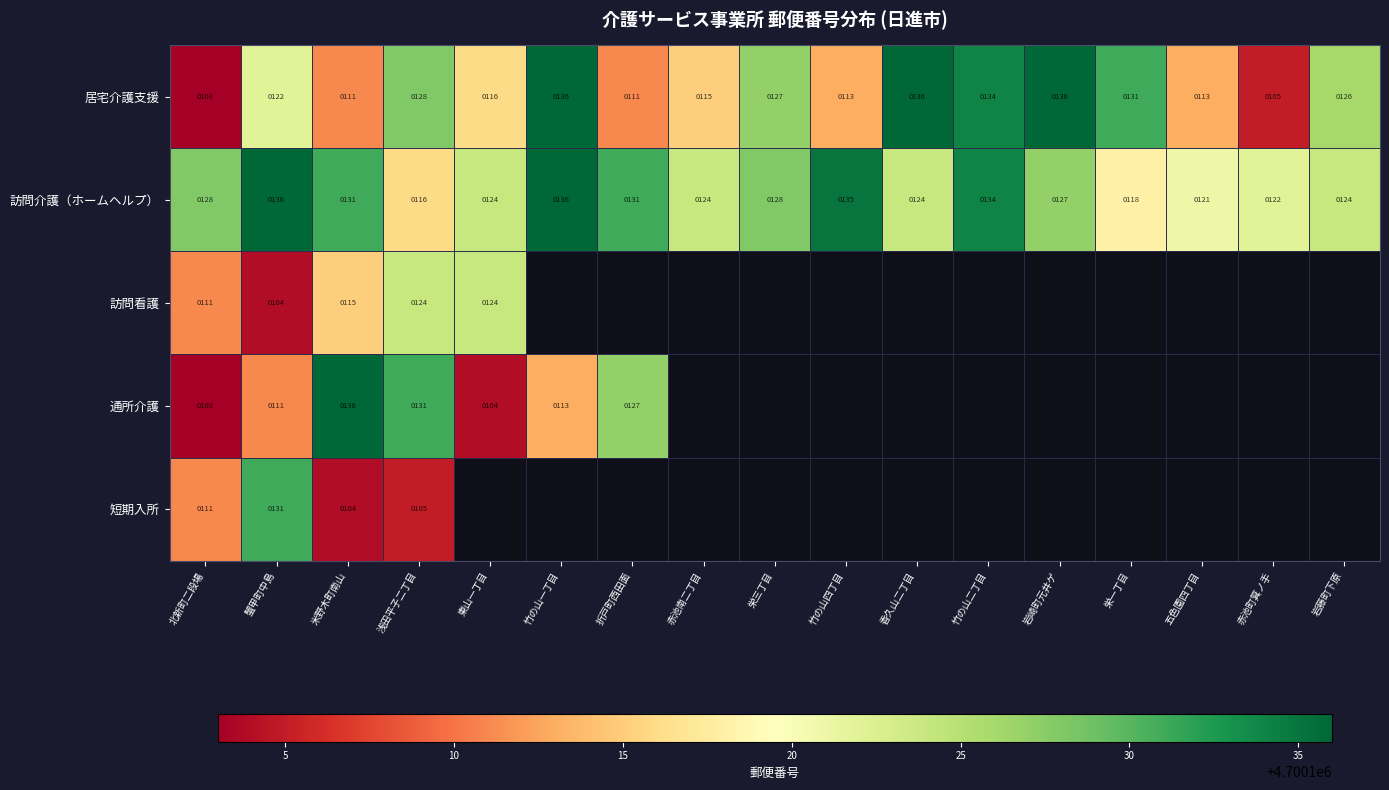

Where is 訪問介護（ホームヘルプ） nearest to the value 126?

岩崎町元井ゲ